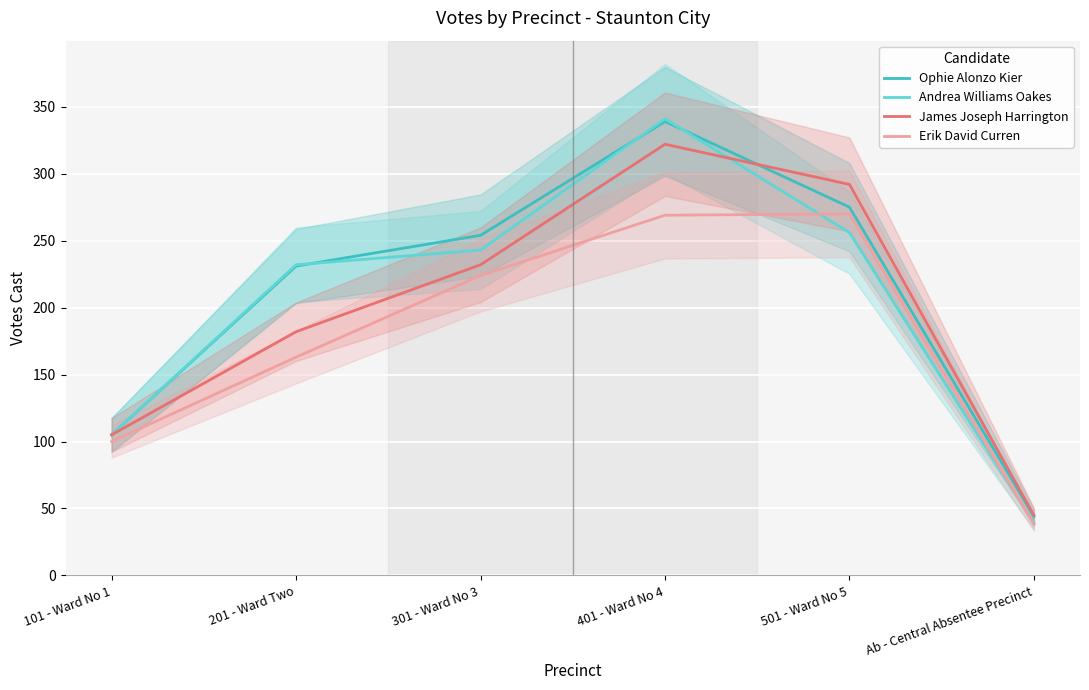

How many interior local peaks does the Erik David Curren series have?

1